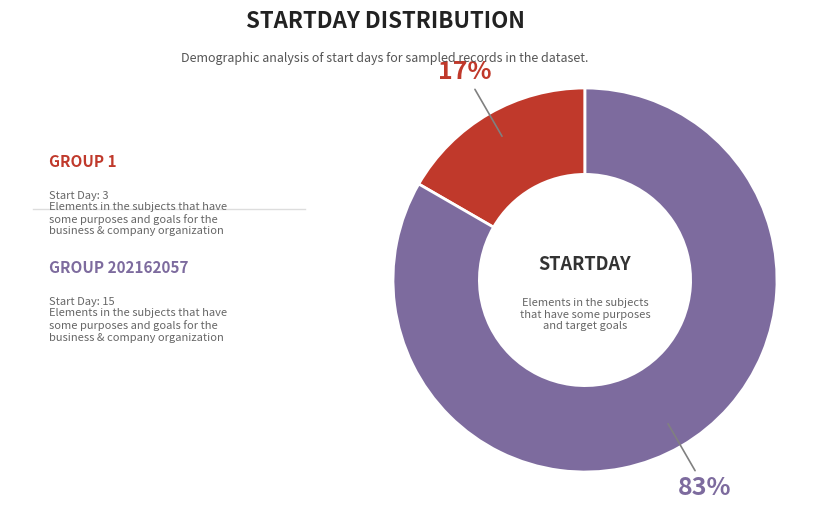

To the nearest percent, what is the average slice percentage?

50%